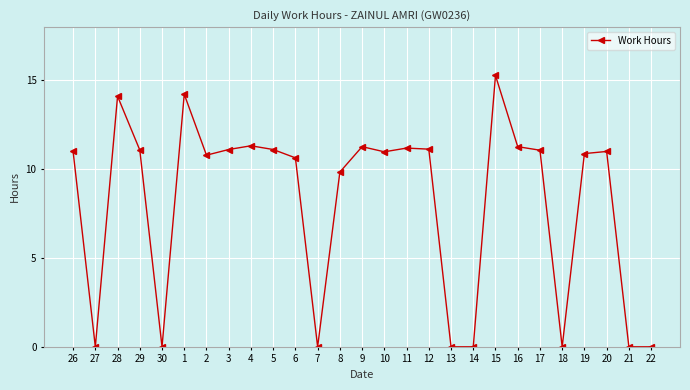

What is the difference between the values at 15 and 13?

15.3